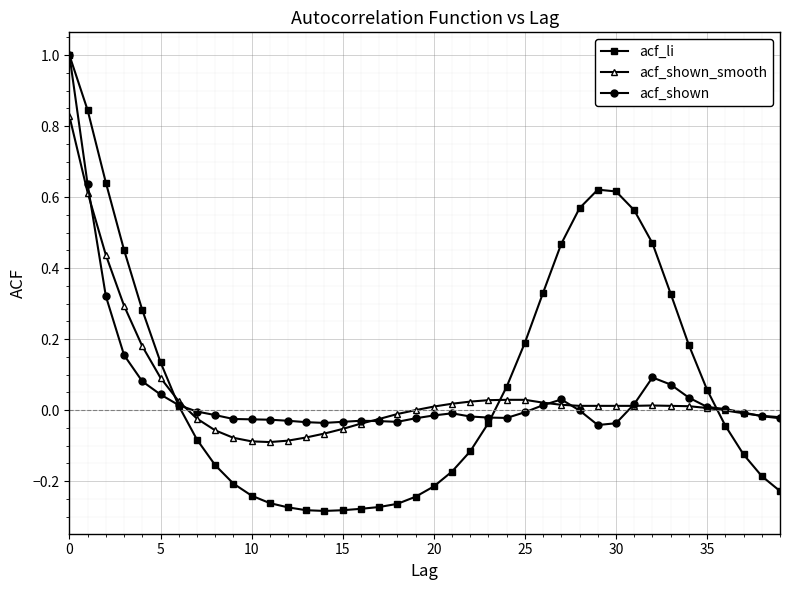

Which series has the widest spread of values?

acf_li